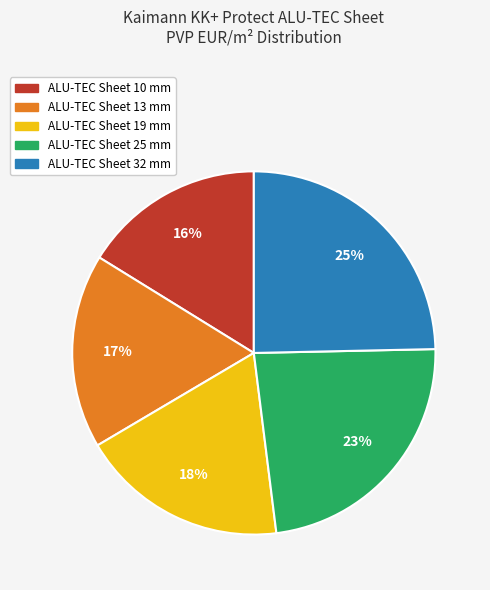

Is it true that ALU-TEC Sheet 10 mm is 16% of the pie?

True